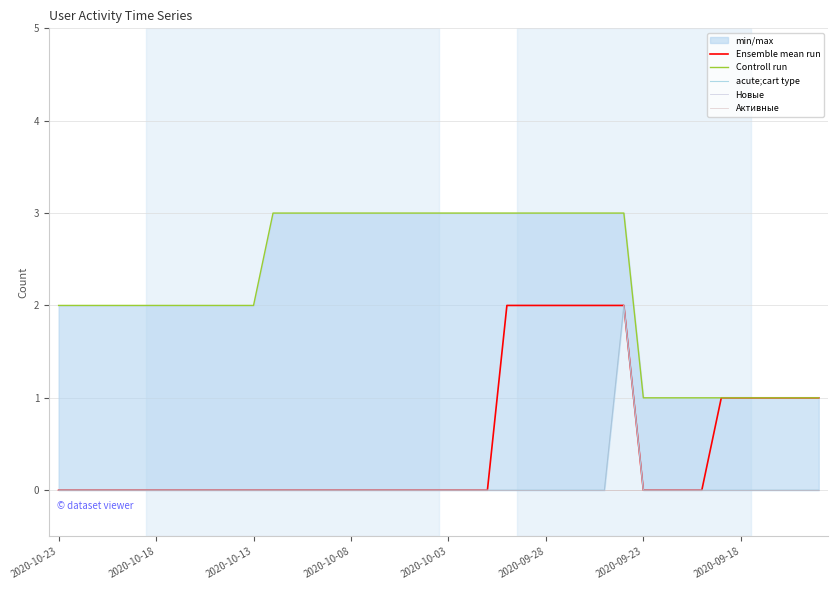

At 23, list the series in order from smallest to largest.

acute;cart type, Новые, Активные, Ensemble mean run, Controll run